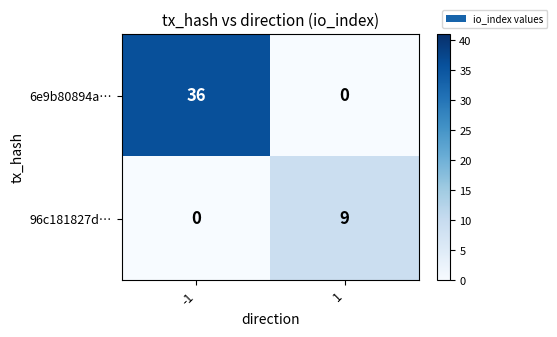

Which series has the largest total across all categories?

6e9b80894a…